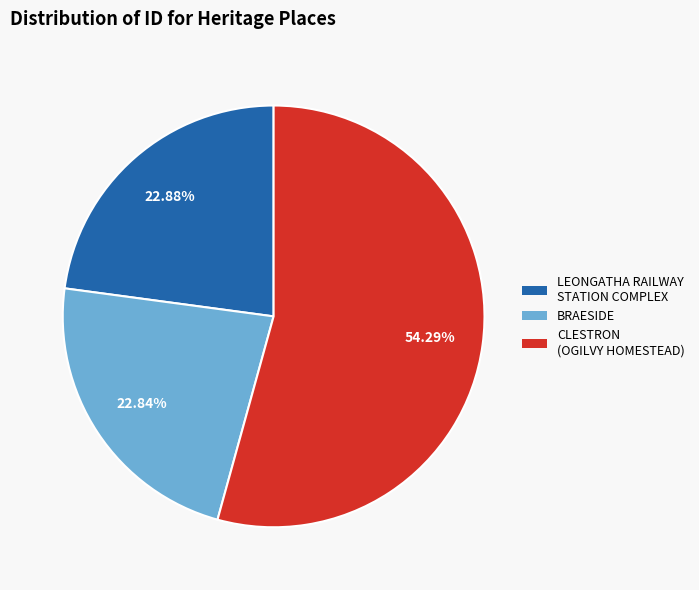

To the nearest percent, what is the difference between the largest and smallest slice percentages?

31%